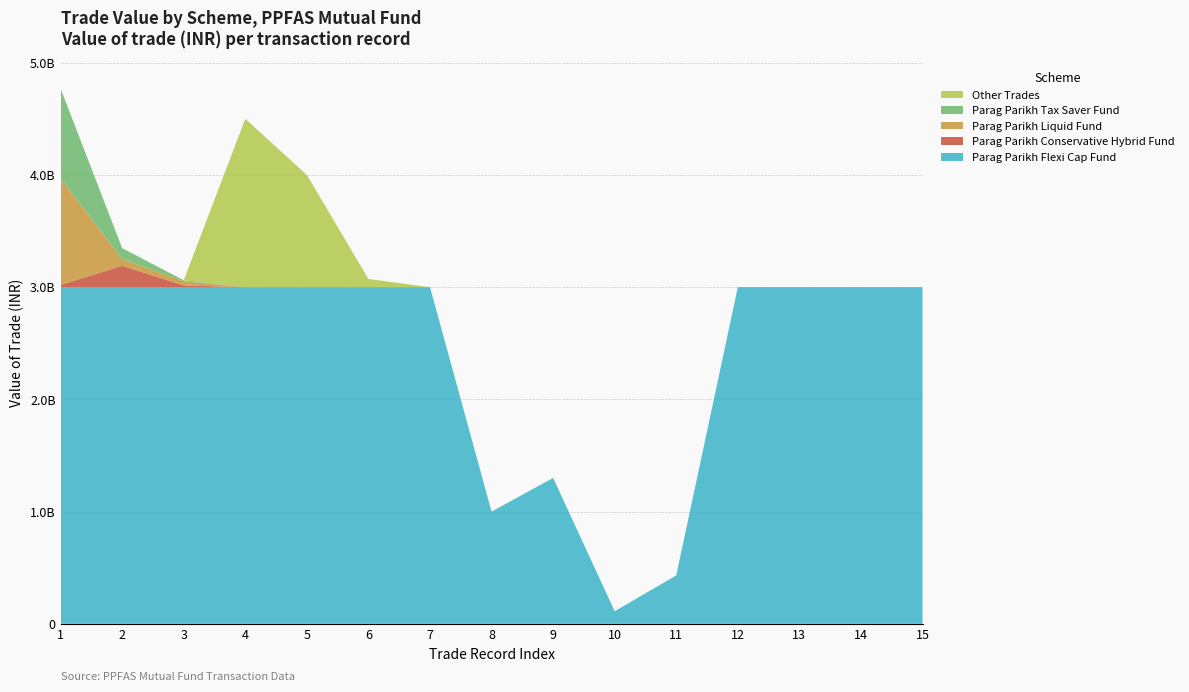

Reading left to right, what are all the values shown in this chart?

Parag Parikh Flexi Cap Fund: 2999494620	2999494620	2999494620	2999494620	2999494620	2999494620	2999494620	999831540	1299781002	111982297	431432626	2999494620	2999503650	2999503650	2999503650
Parag Parikh Conservative Hybrid Fund: 19996877	189970333	15497499	0	0	0	0	0	0	0	0	0	0	0	0
Parag Parikh Liquid Fund: 949839963	59990632	37994067	0	0	0	0	0	0	0	0	0	0	0	0
Parag Parikh Tax Saver Fund: 799865232	97484776	7998751	0	0	0	0	0	0	0	0	0	0	0	0
Other Trades: 0	0	0	1499751825	999839380	72988402	0	0	0	0	0	0	0	0	0